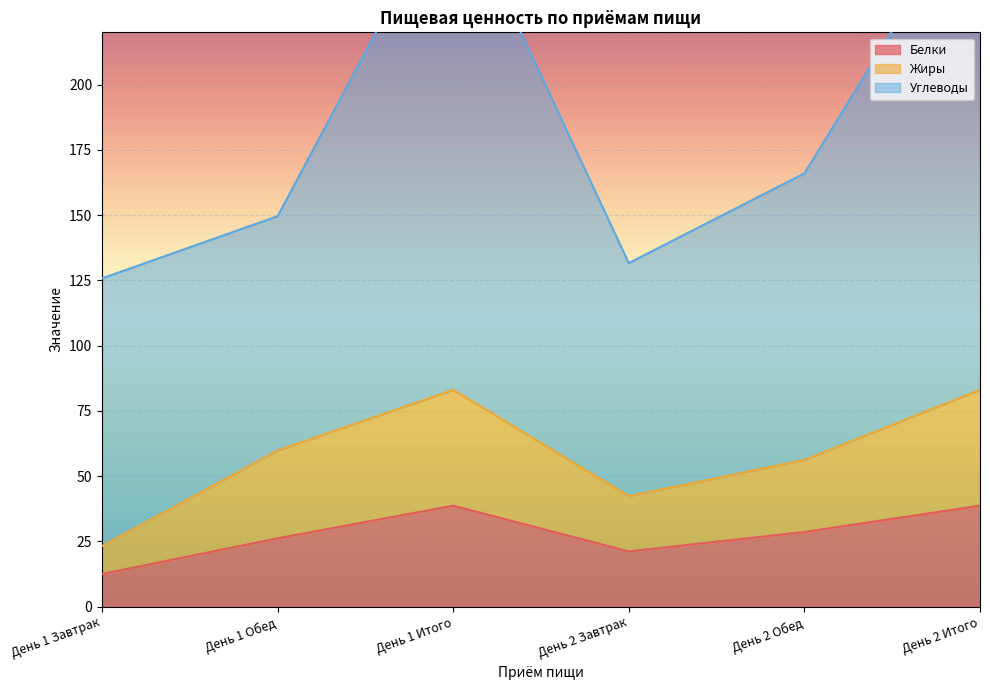

What is the difference between the maximum and minimum values in the Белки series?

26.2